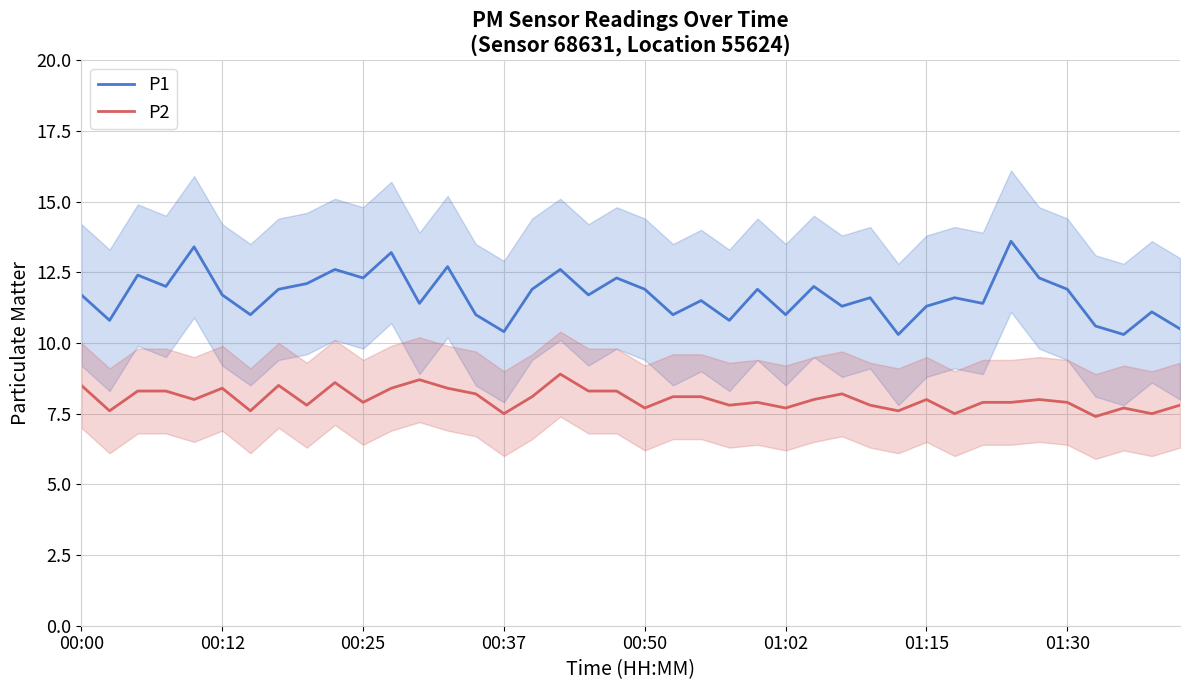

What is the highest value of the P2 series?

8.9